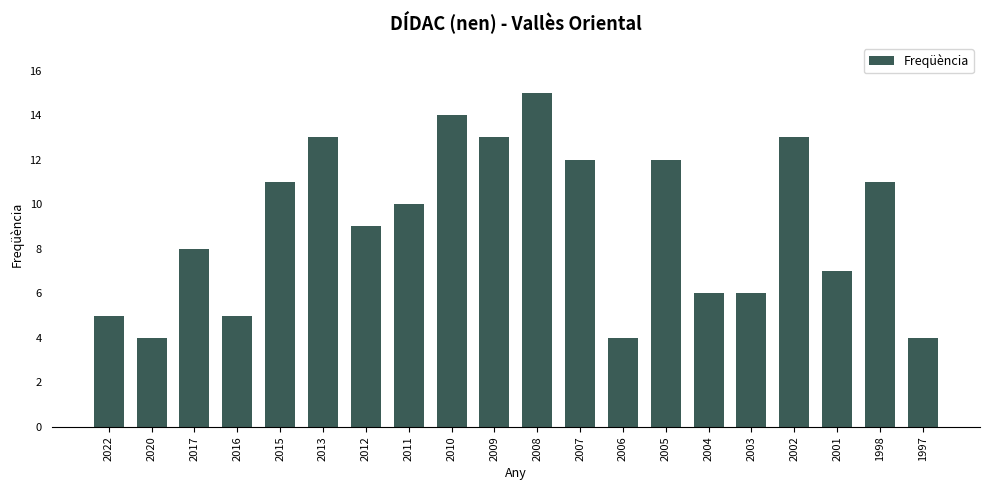

What is the difference between the second highest and minimum values?

10